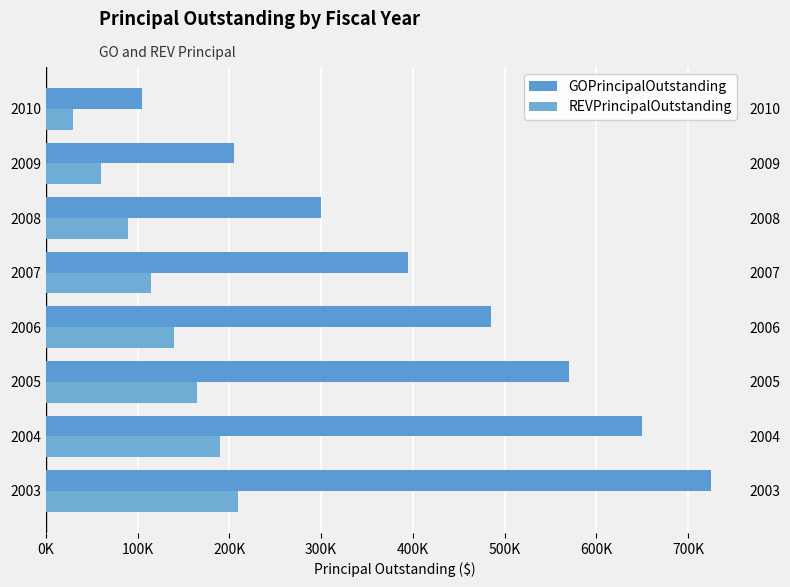

Between 2005 and 2006, which series saw the biggest shift?

GOPrincipalOutstanding